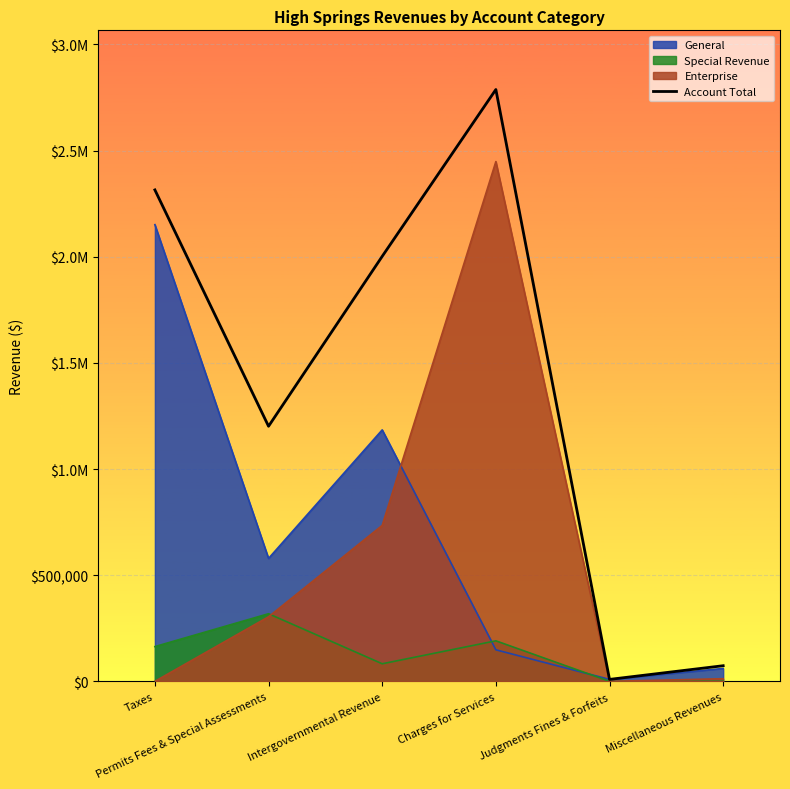

What is the change in value from Judgments Fines & Forfeits to Miscellaneous Revenues?

+64413